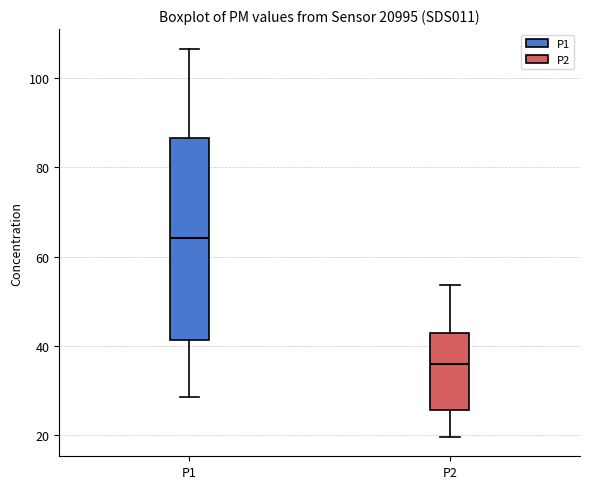

Which box is the tallest, from its lower edge to its upper edge?

P1